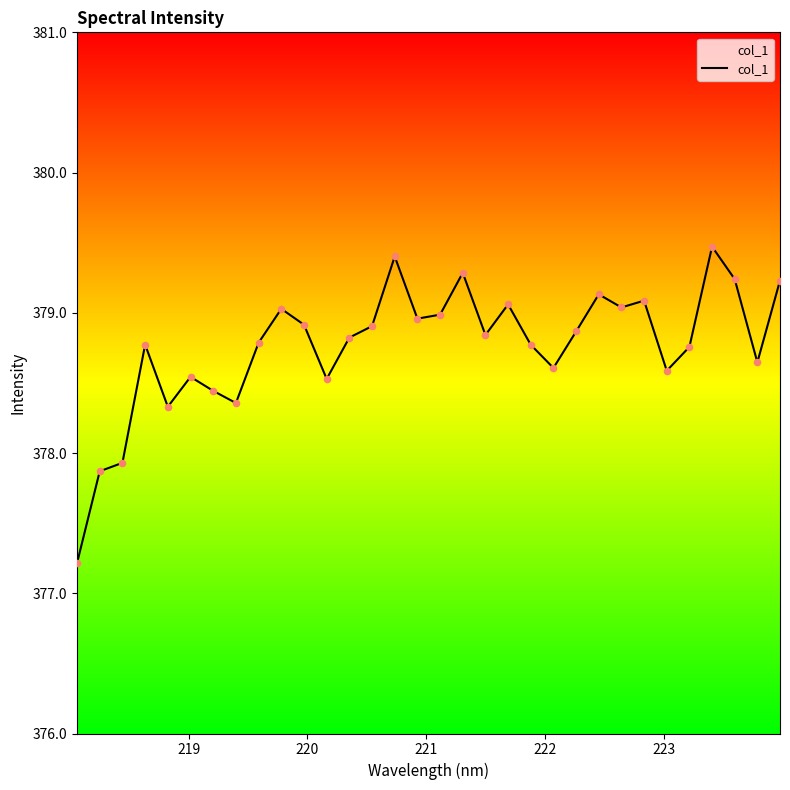

What is the difference between the maximum and minimum values?

2.3